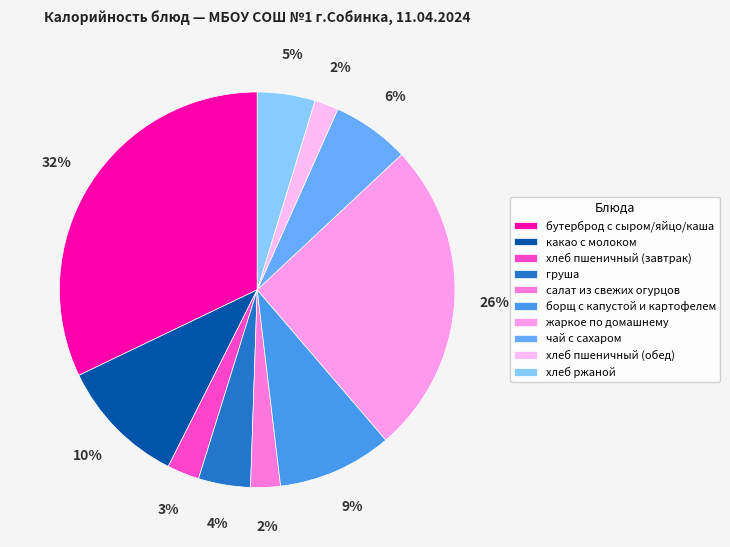

True or false: хлеб пшеничный (обед) accounts for 2% of the total.

True